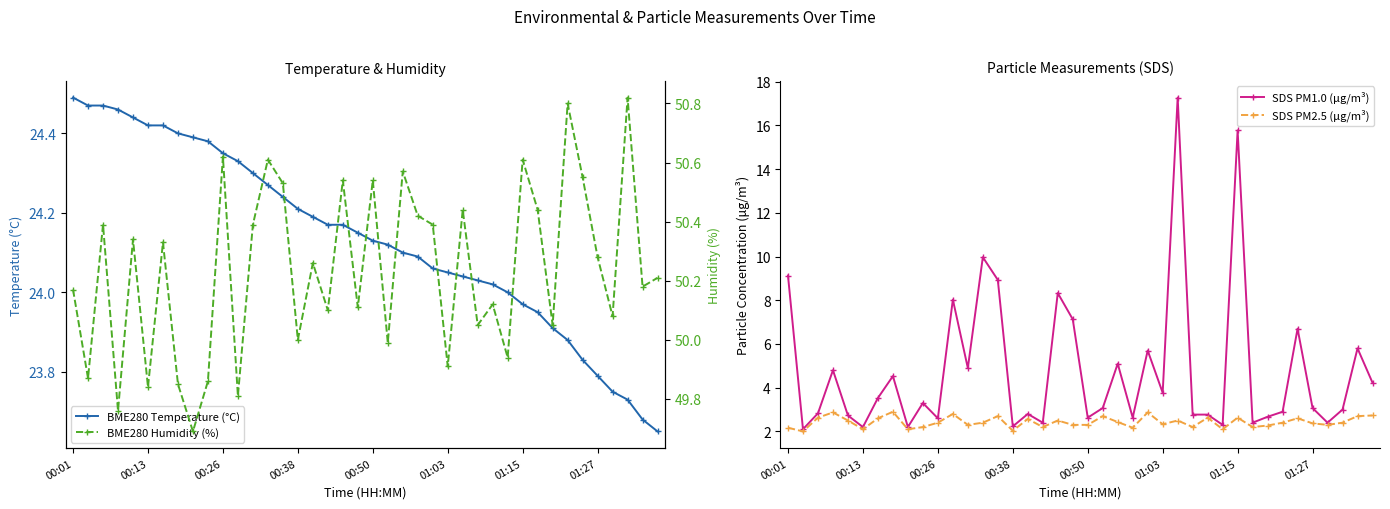

The SDS PM1.0 (μg/m³) series shows 4.7 at 00:50. True or false?

False